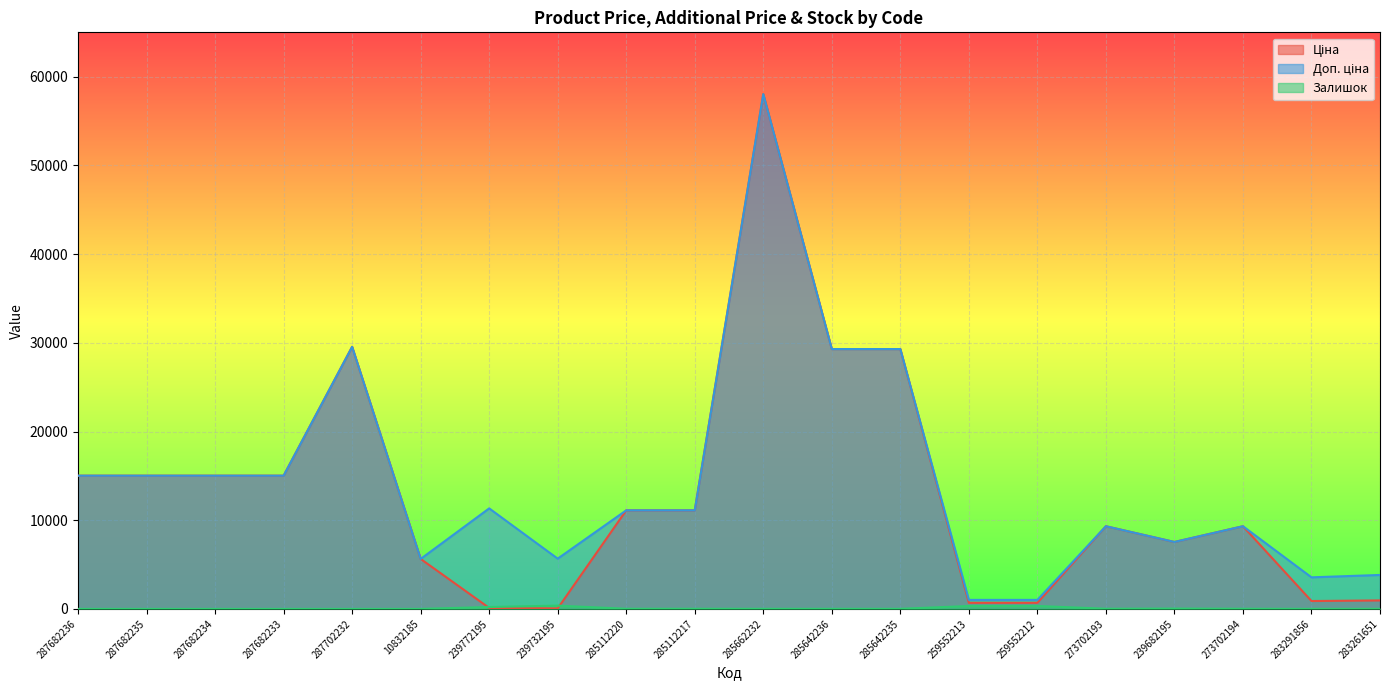

What is the spread (max minus min) of values at 285662232?

58025.0